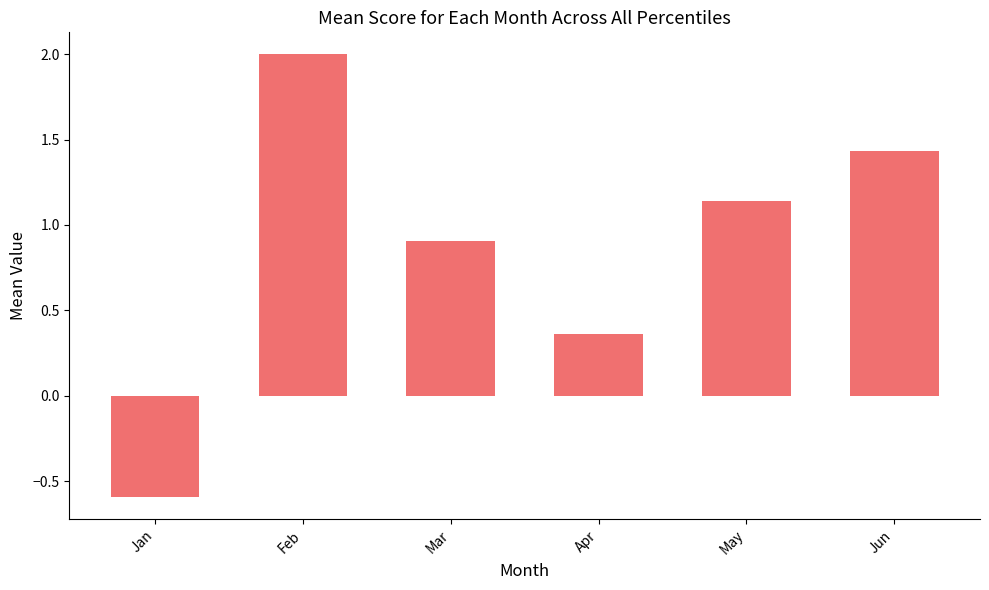

Between Apr and Mar, which is larger?

Mar